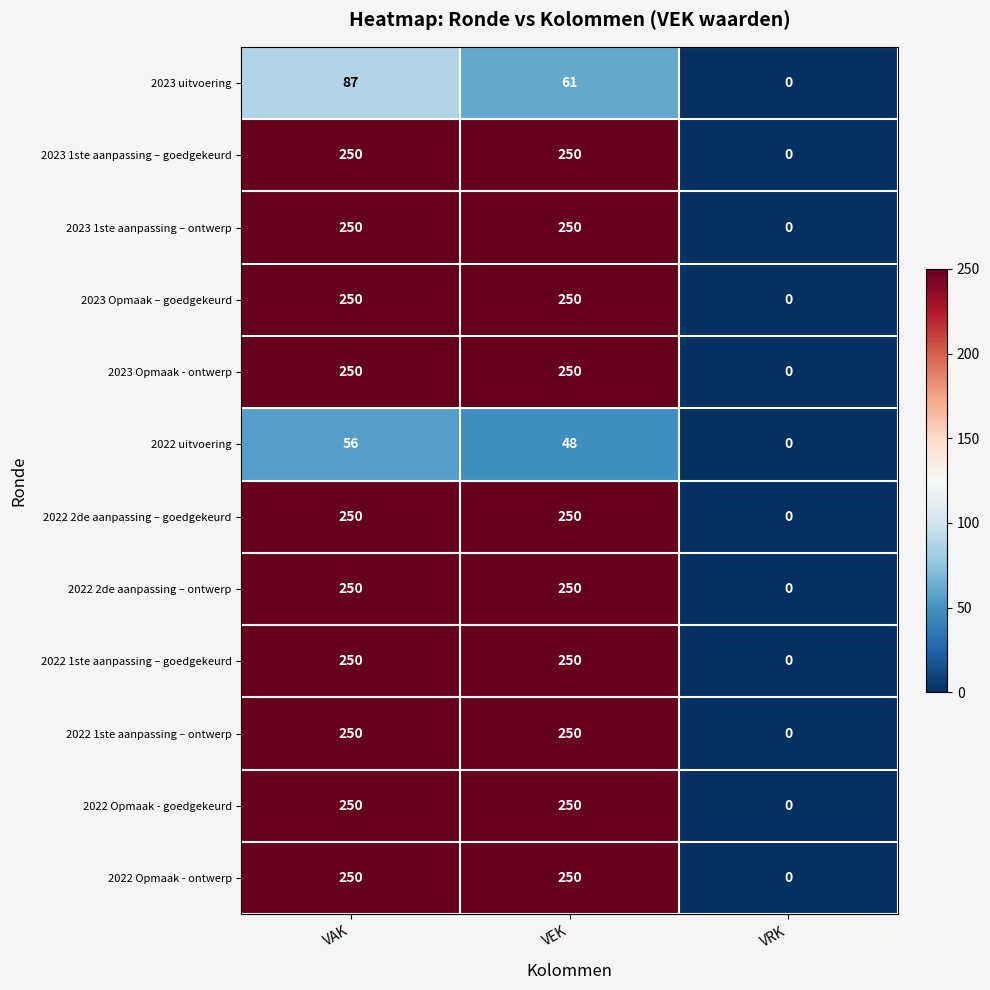

What is the difference between the highest and lowest values at VEK?

202